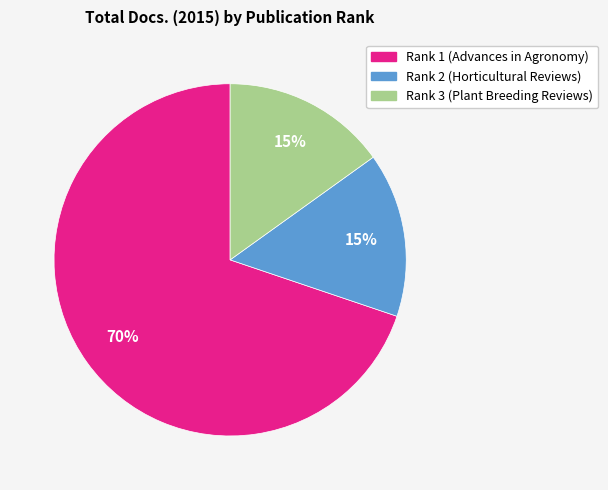

What is the largest slice in the pie chart?

Rank 1 (Advances in Agronomy)